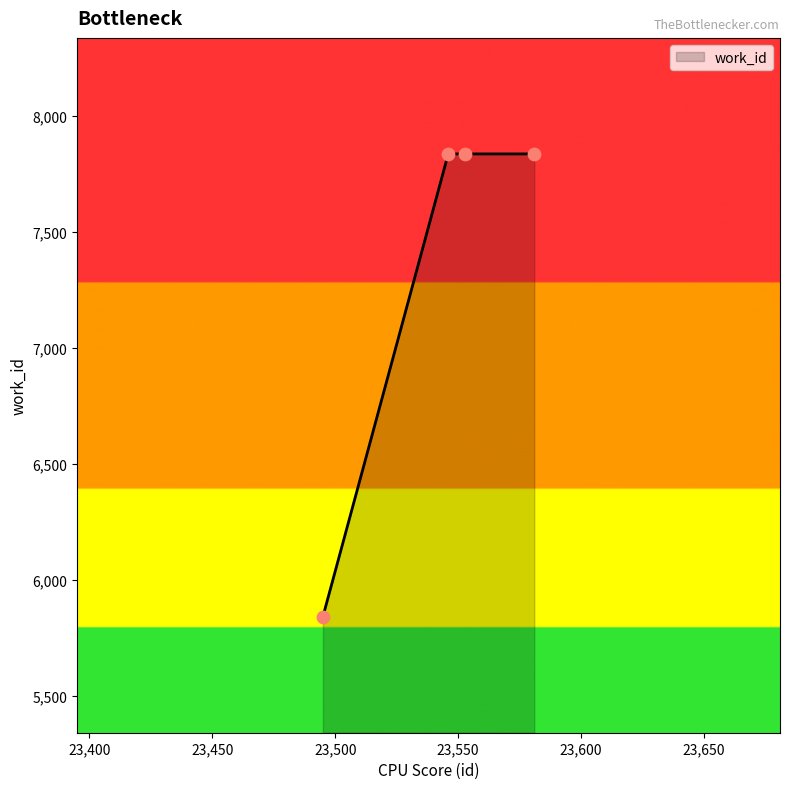

What is the maximum value shown in the chart?

7835